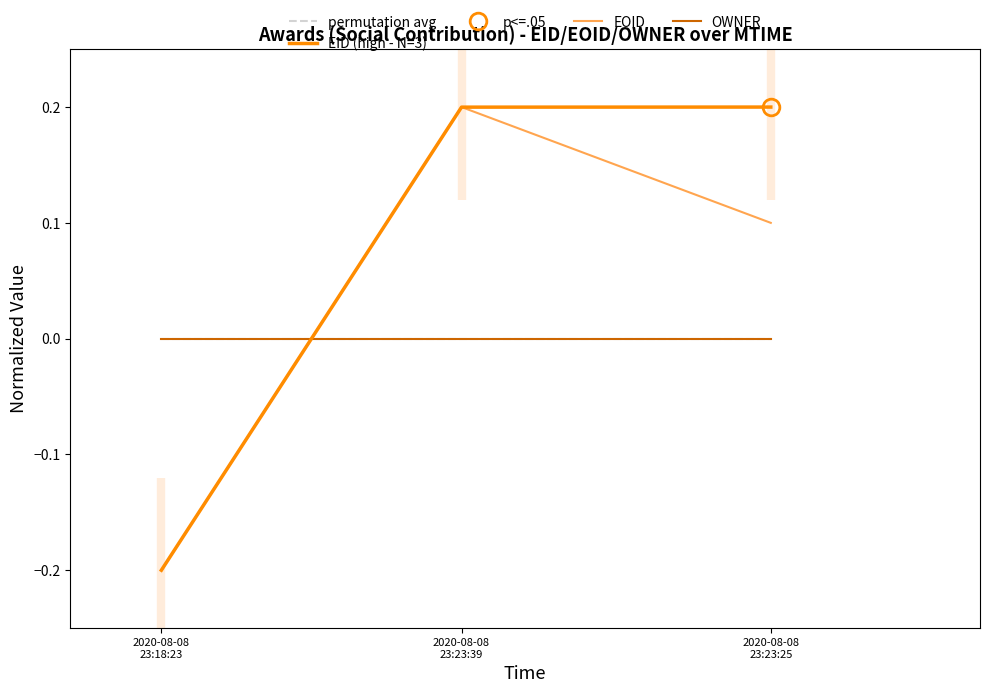

Where does the EOID series first go above 0?

2020-08-08
23:23:39